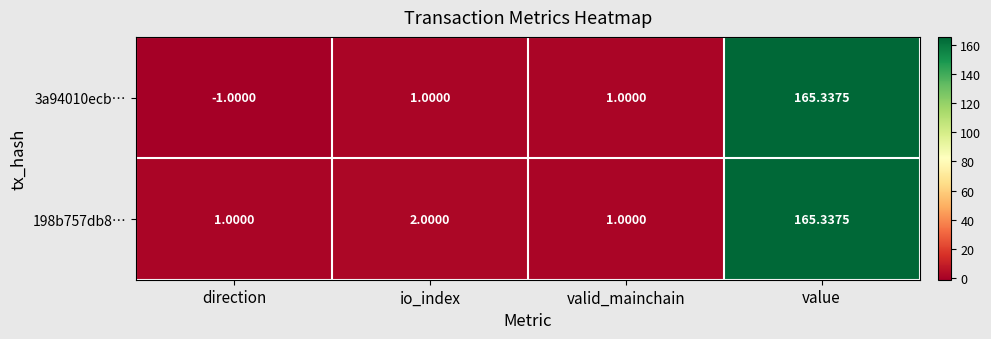

Which series has the largest range (max minus min)?

3a94010ecb…